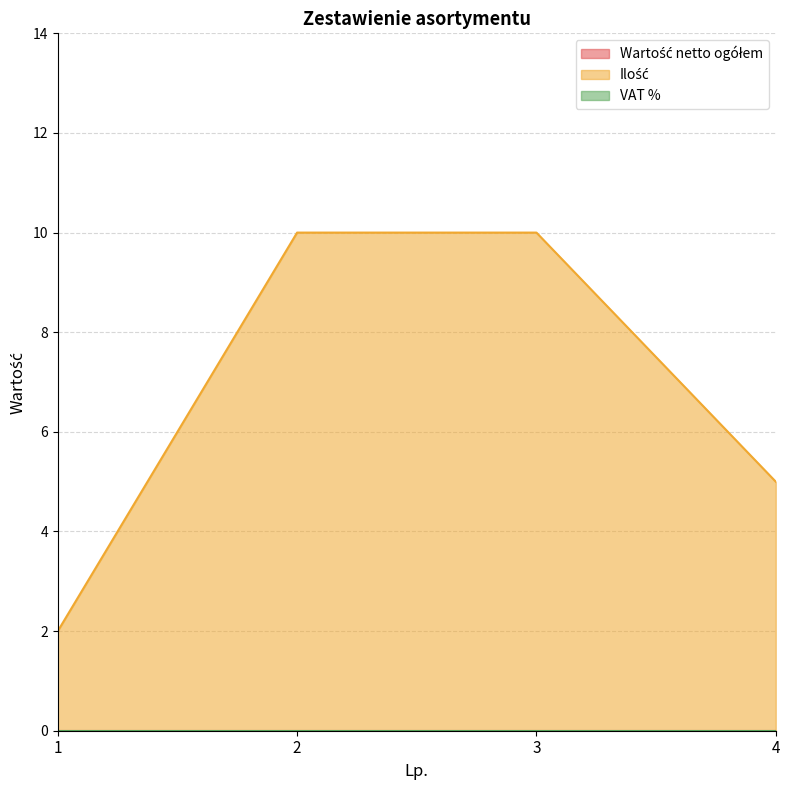

What is the total value across all series at 3?

10